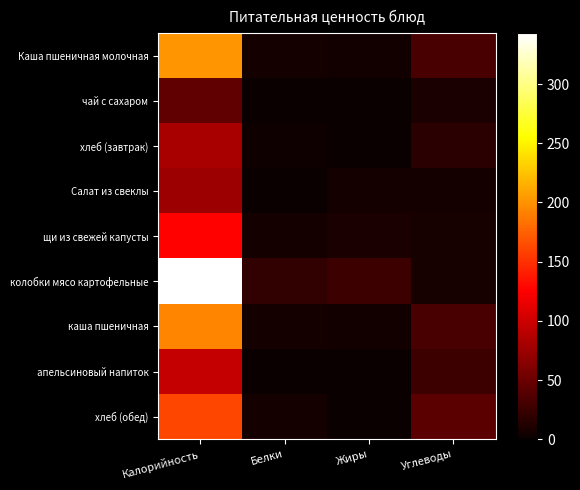

At which category is the sum across all series the highest?

Калорийность